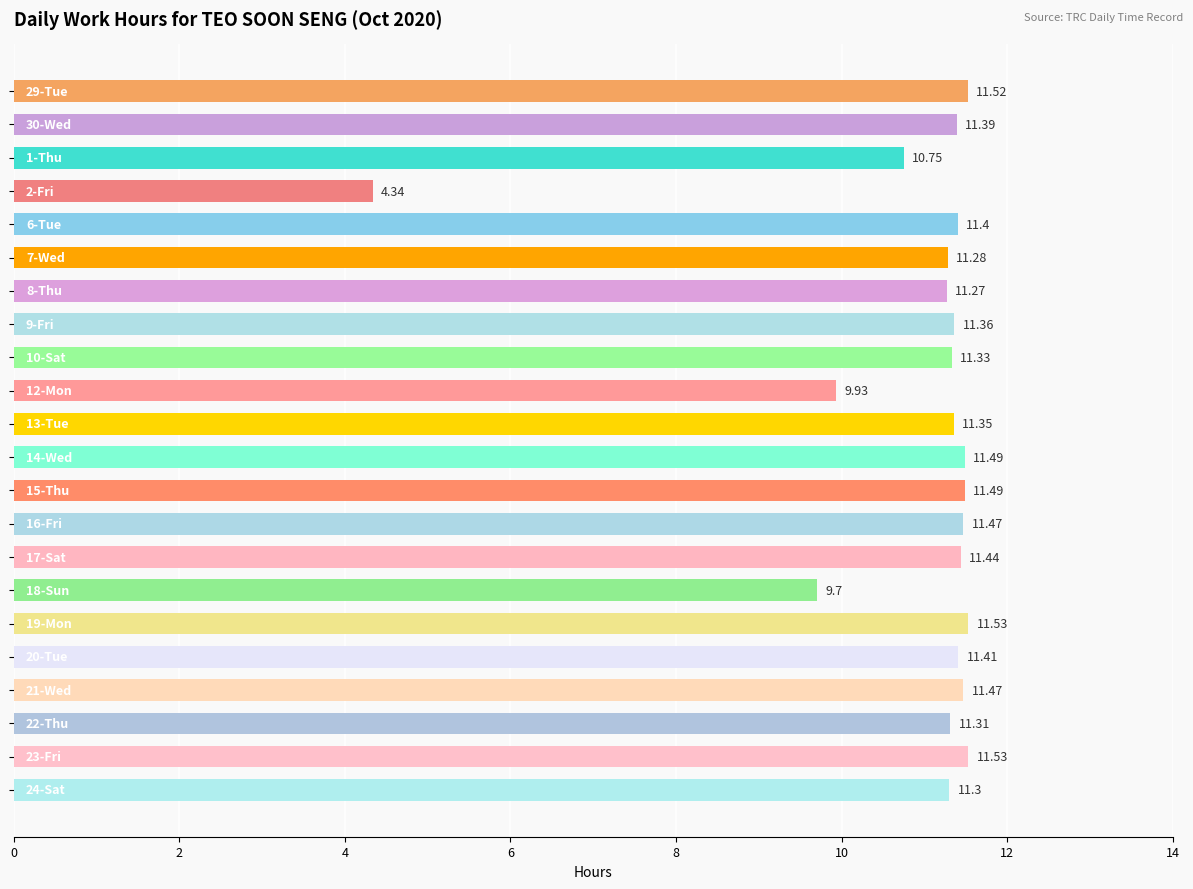

What is the sum of all values?

240.1